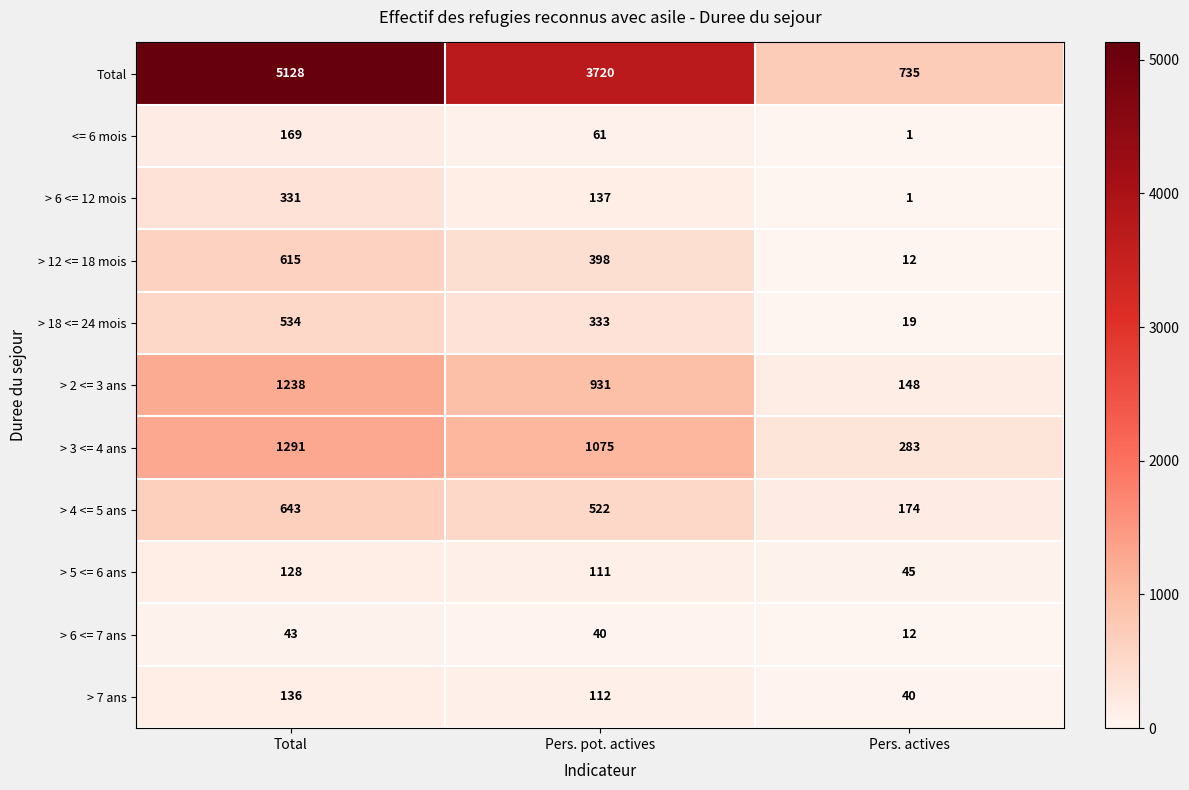

At which label does > 6 <= 7 ans first exceed 40?

Total